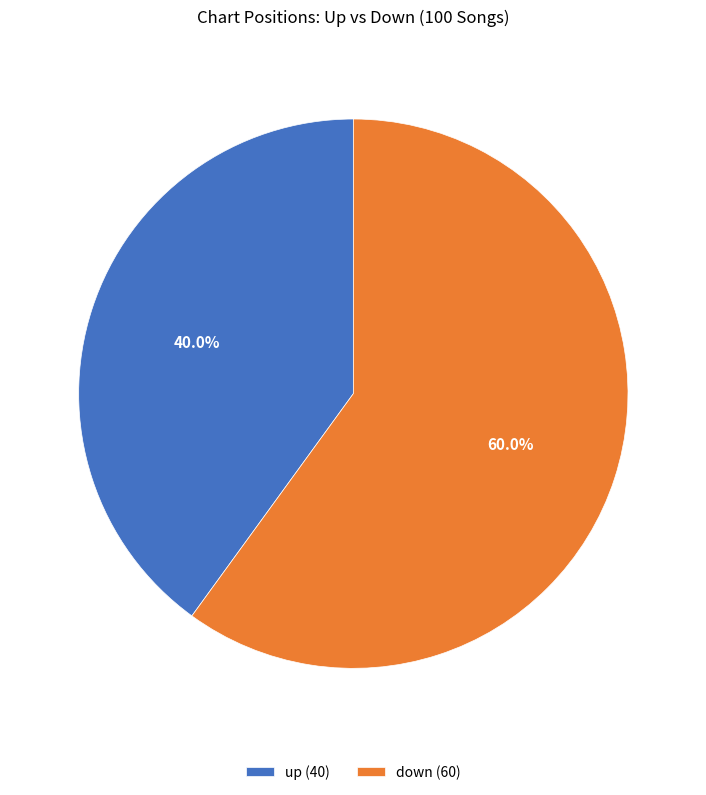

Between up and down, which is larger?

down